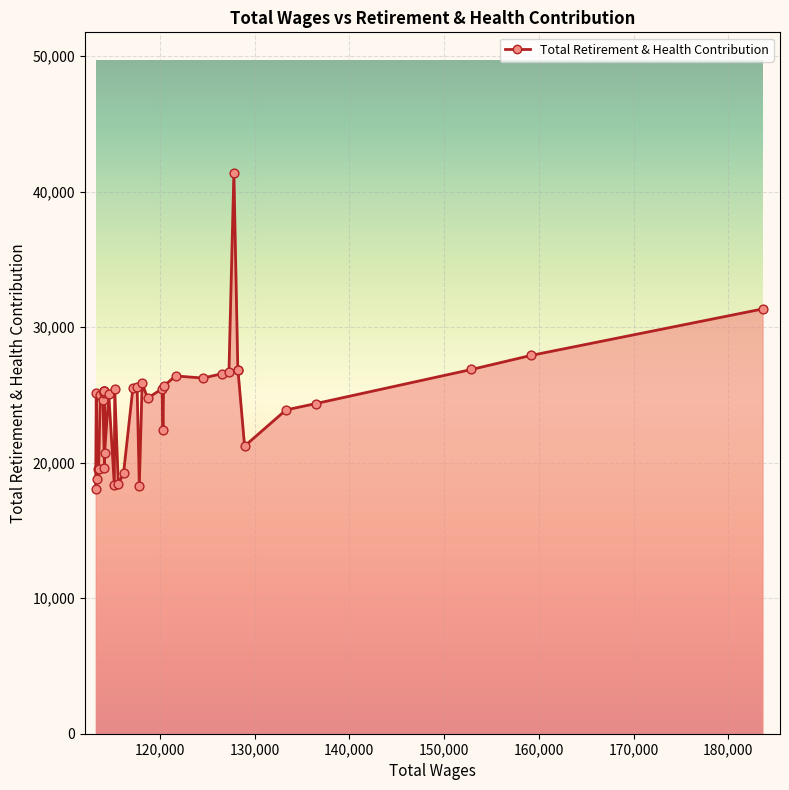

What is the change in value from 7 to 14?

-4426